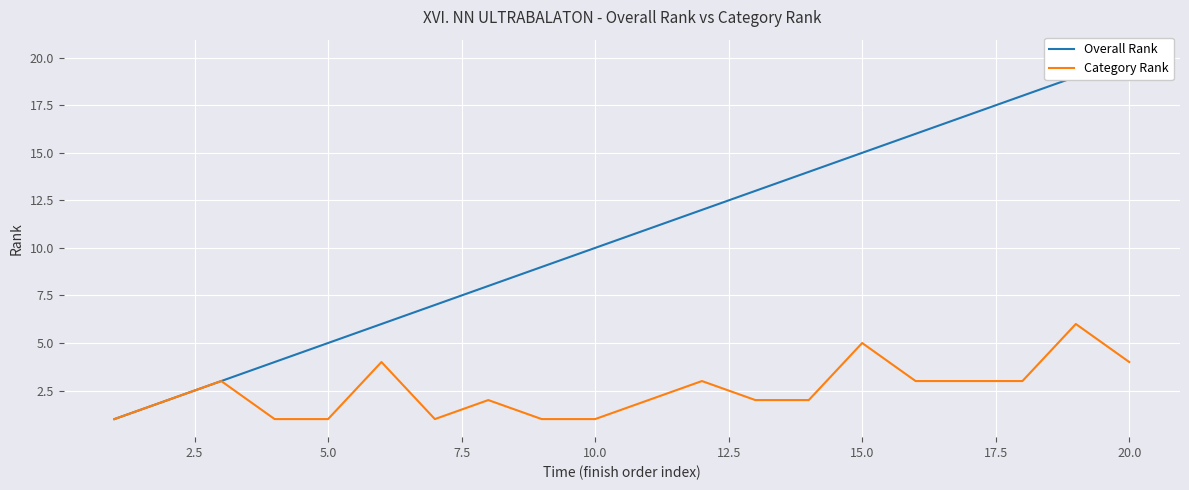

Which series has the widest spread of values?

Overall Rank